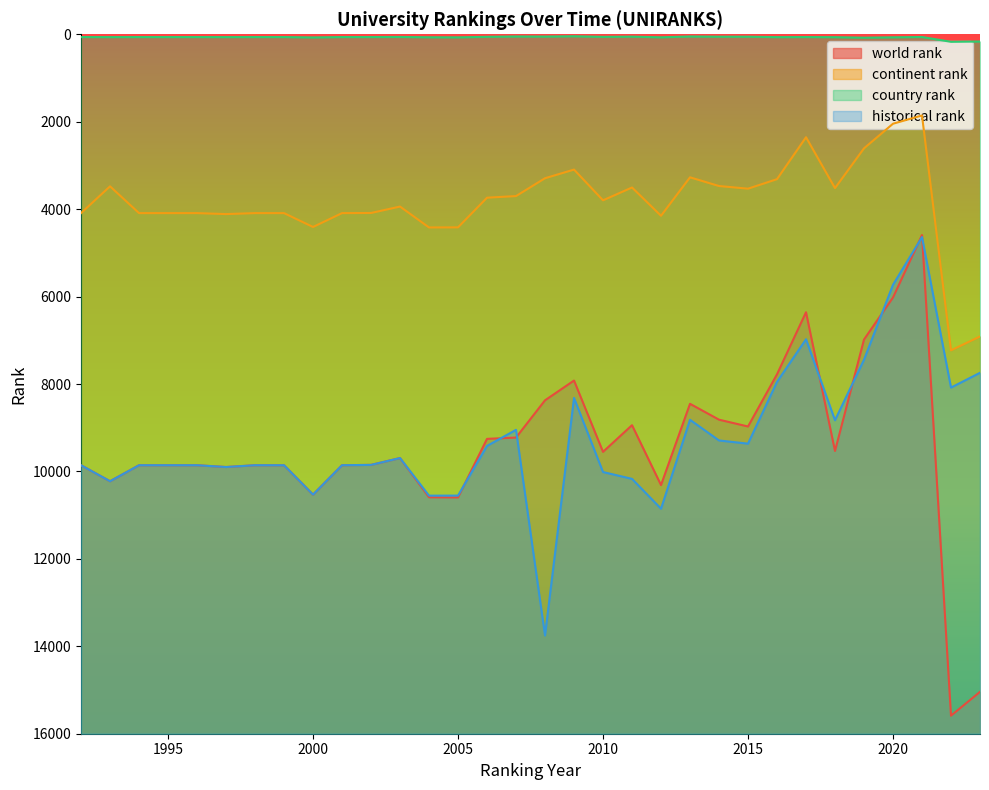

Is it true that country rank equals 124.0 at 2000?

False